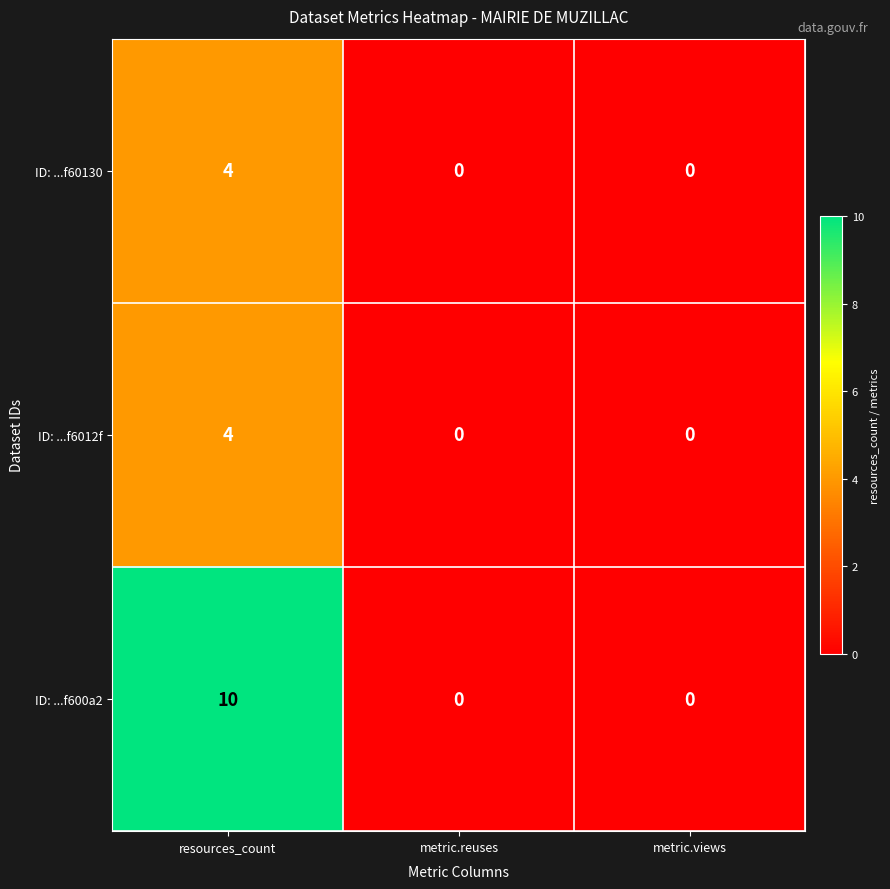

What is the greatest value displayed?

10